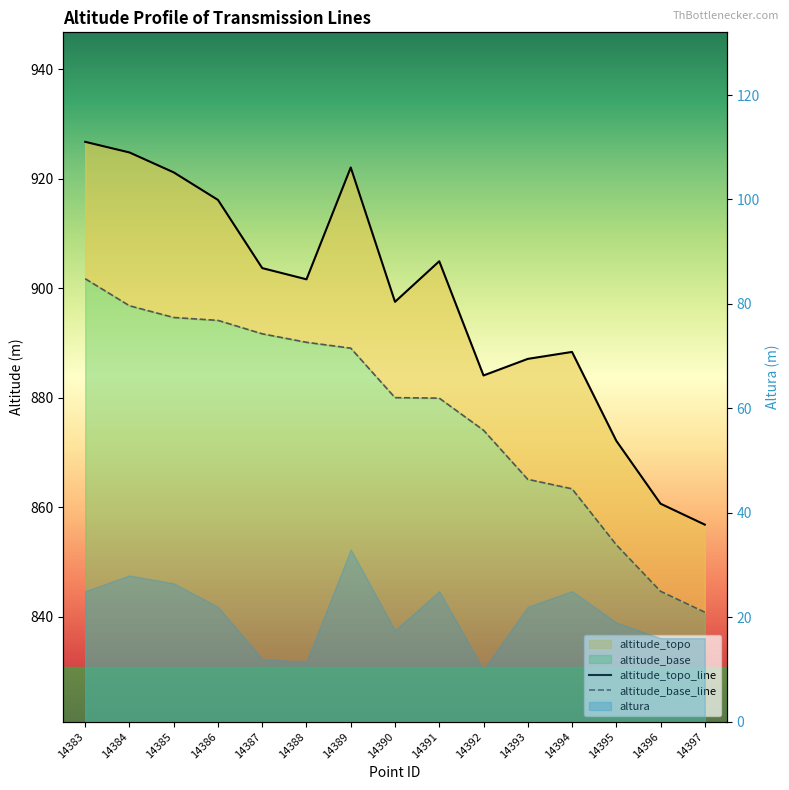

Which category has the highest value across all series?

14383